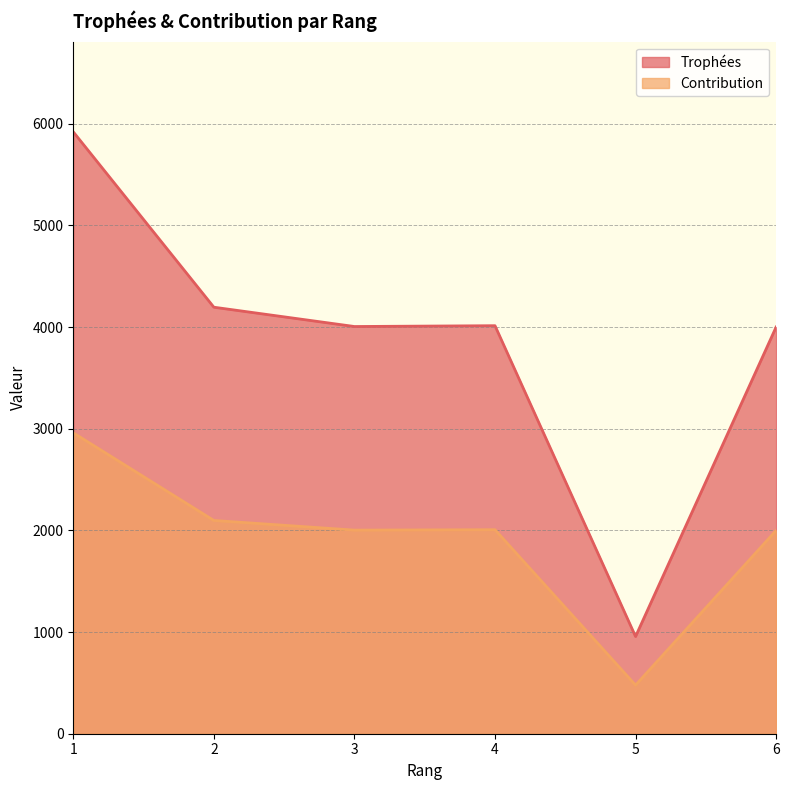

Does the chart have visible grid lines?

Yes